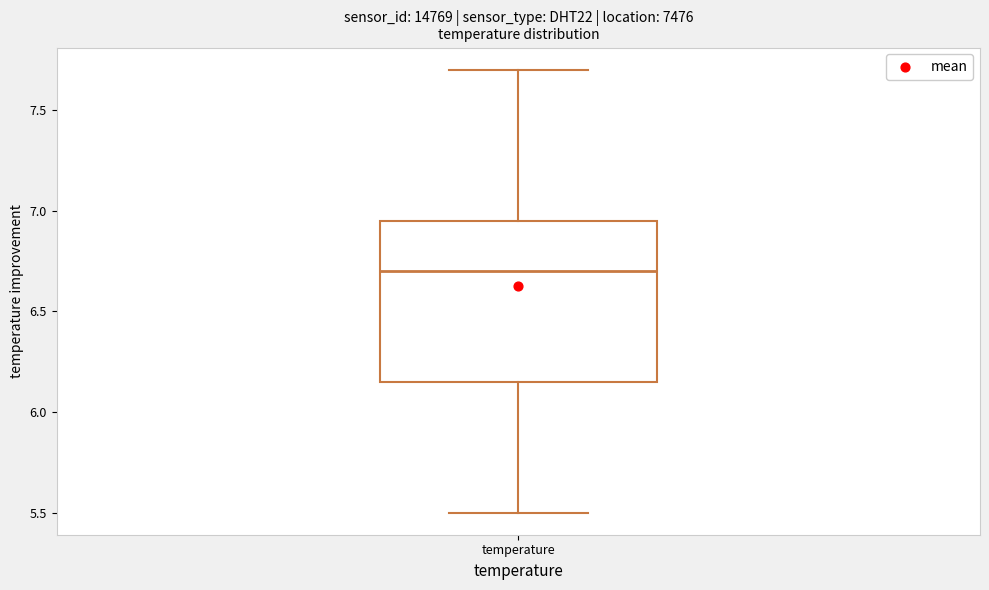

Where is the lower edge of the box for temperature on the y-axis? The values are not printed on the chart, so give them approximately, as read against the axis.

6.15